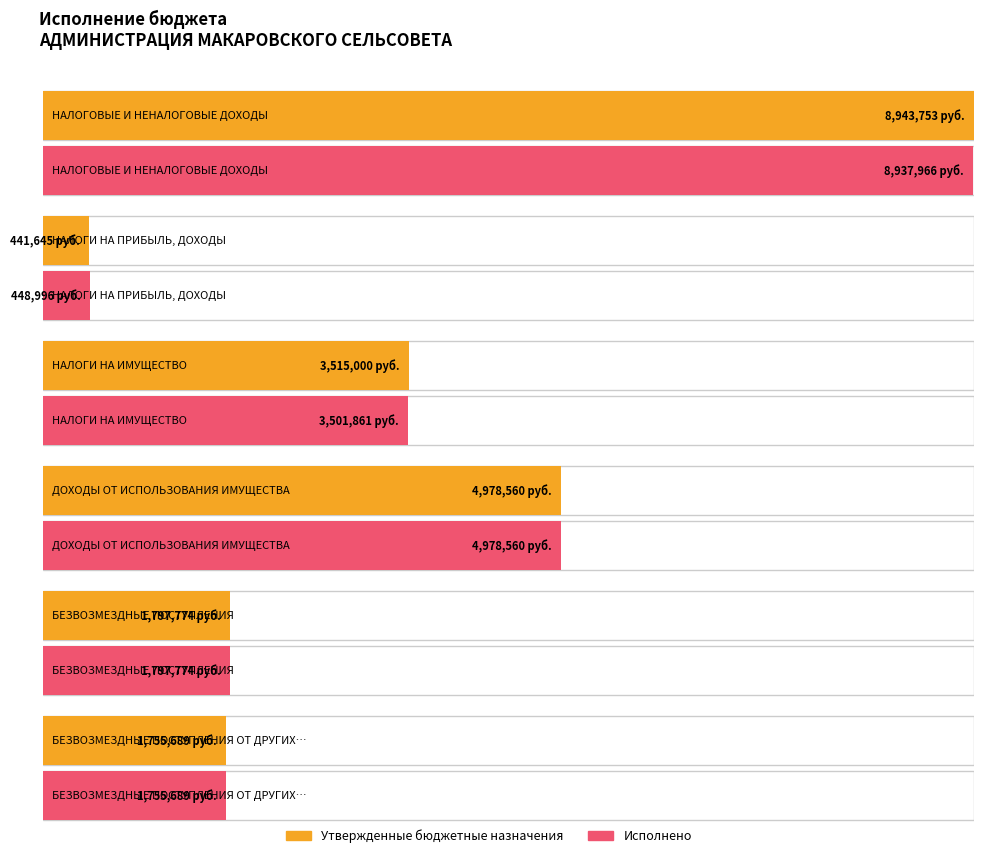

What position from the left is ДОХОДЫ ОТ ИСПОЛЬЗОВАНИЯ ИМУЩЕСТВА?

4